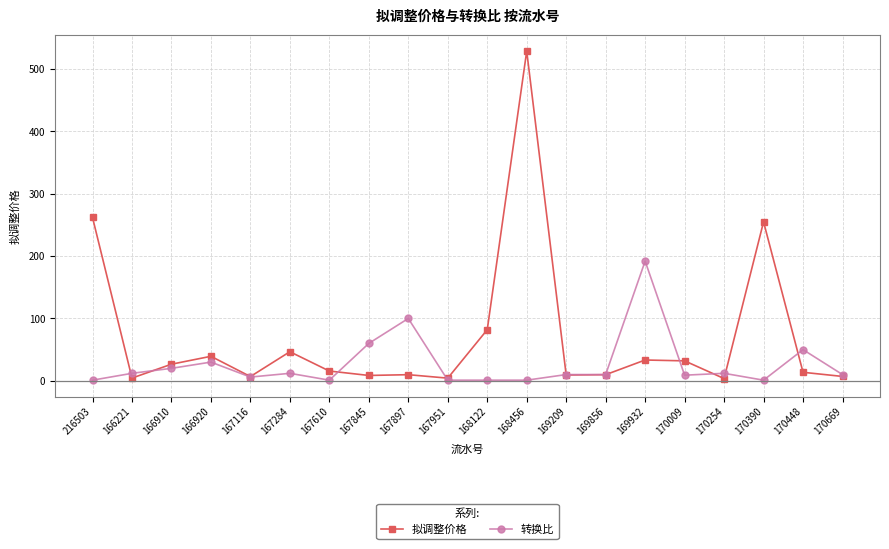

True or false: 转换比 has a value of 6.0 at 167116.

True